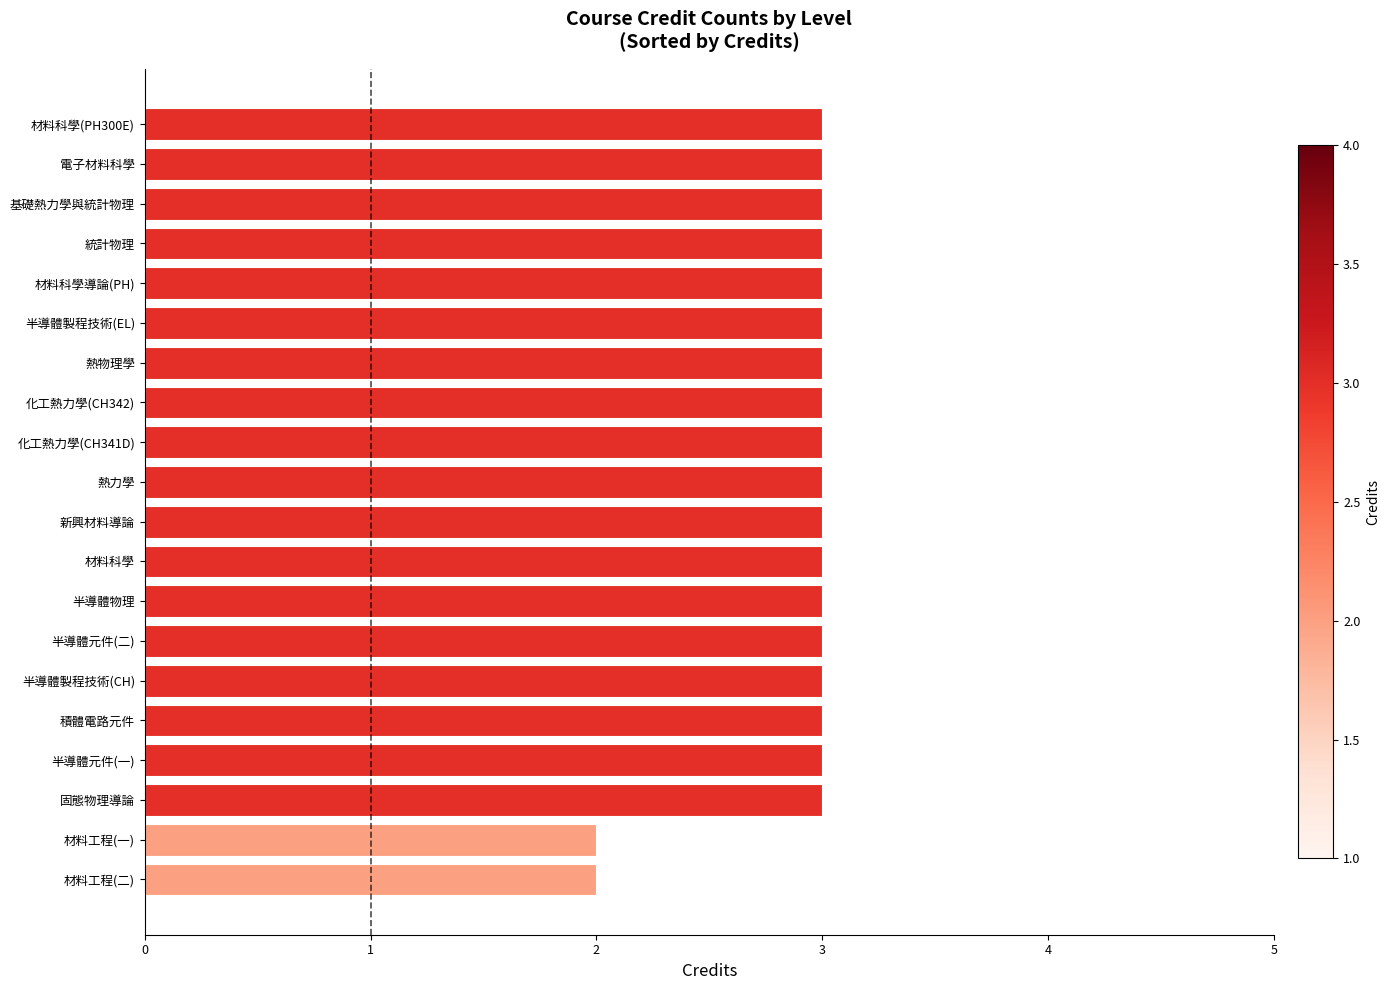

What is the greatest value displayed?

3